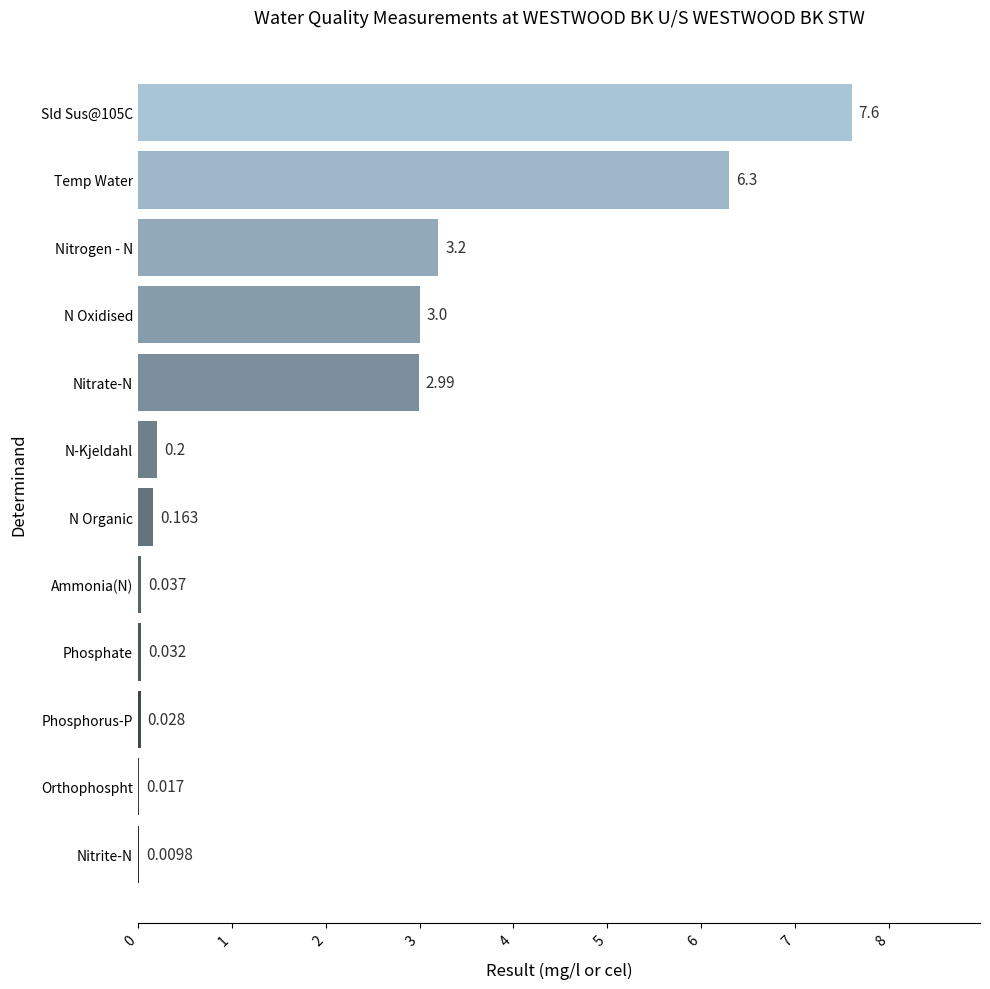

At which label is the value closest to 3?

N Oxidised